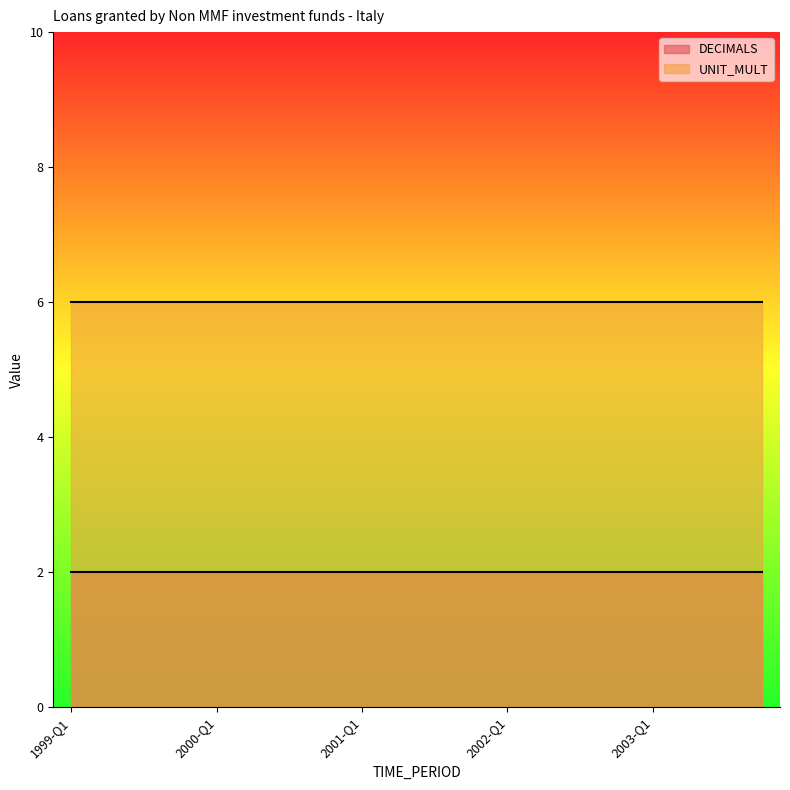

What is the maximum value shown in the chart?

6